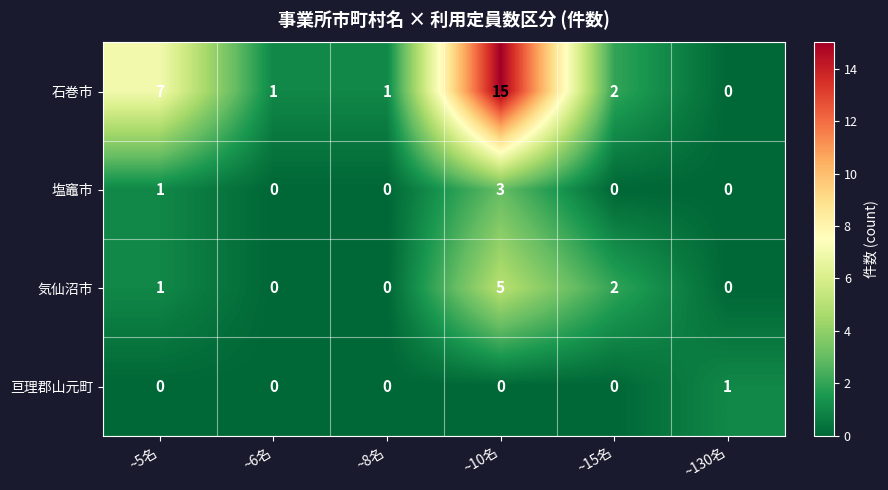

Rank the series at ~10名 from lowest to highest value.

亘理郡山元町, 塩竈市, 気仙沼市, 石巻市